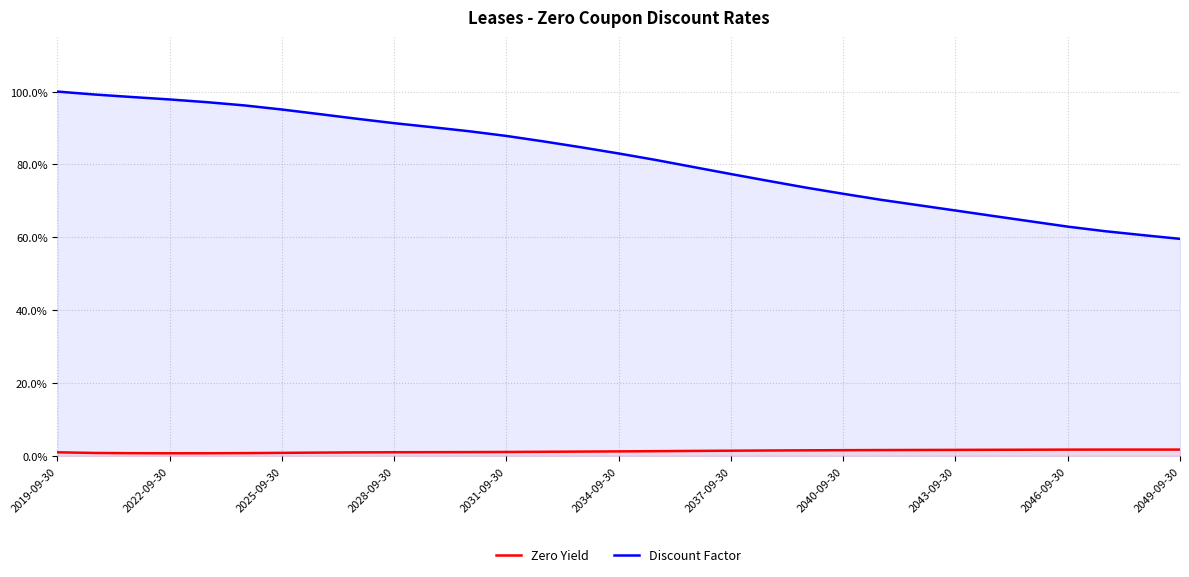

What is the difference between the second highest and minimum values in the Discount Factor series?

0.4